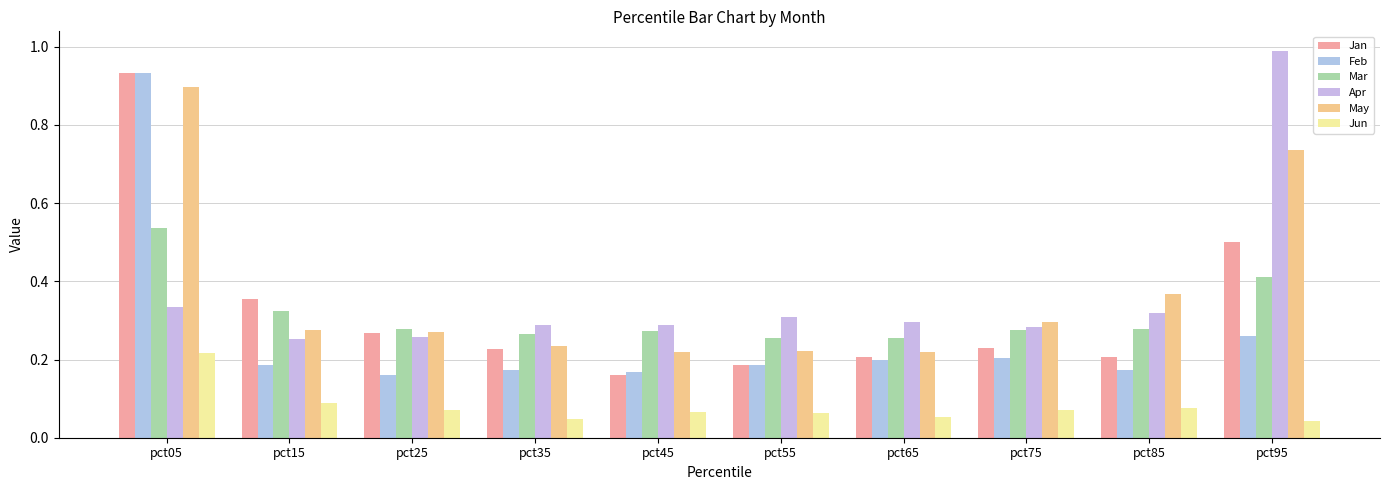

How many data points does each series have?

10